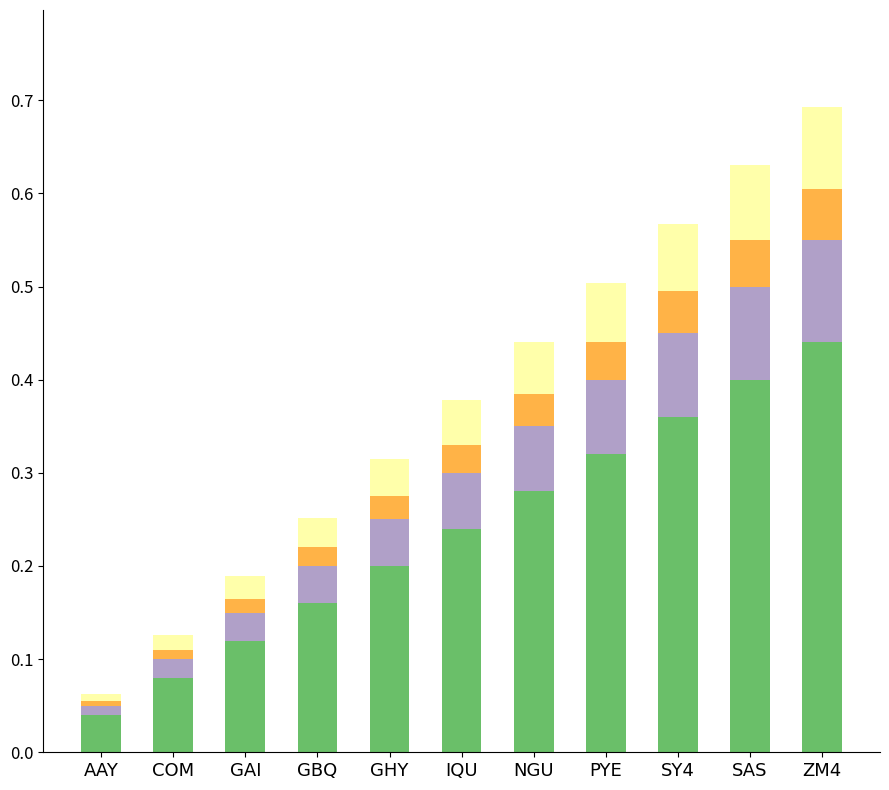

What is the total value across all series at SY4?

0.6